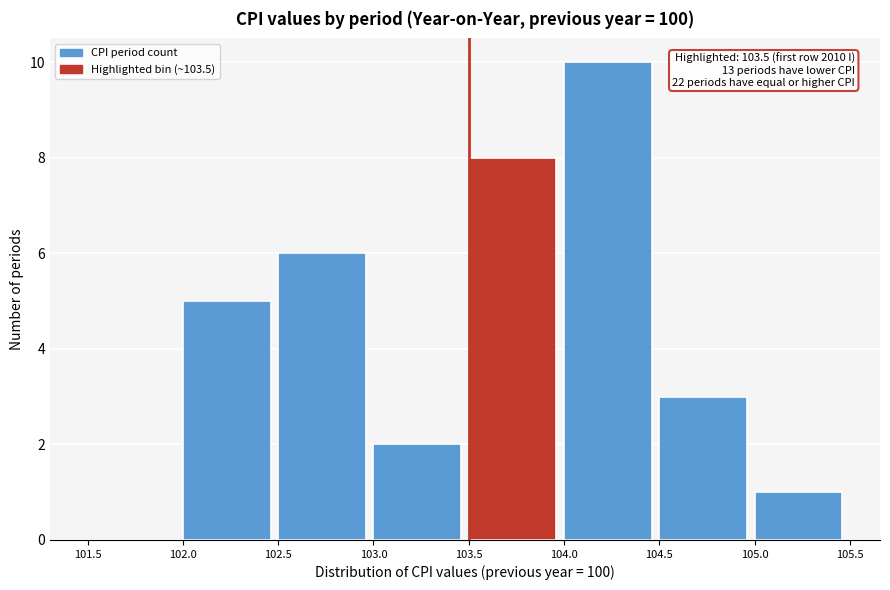

Over which range of the x-axis is the bar tallest?

104.0 to 104.5